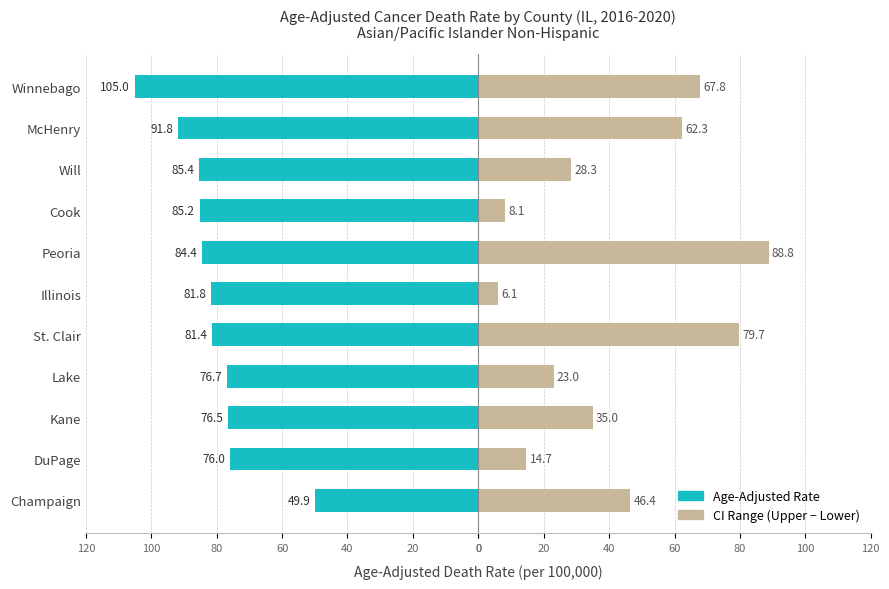

The CI Range (Upper - Lower) series shows 8.7 at DuPage. True or false?

False